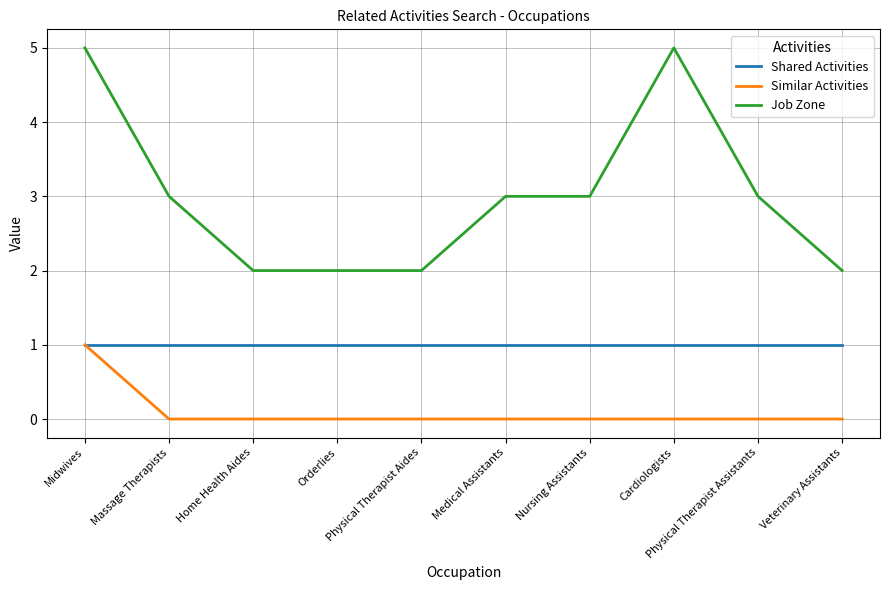

What position from the right is Orderlies?

7